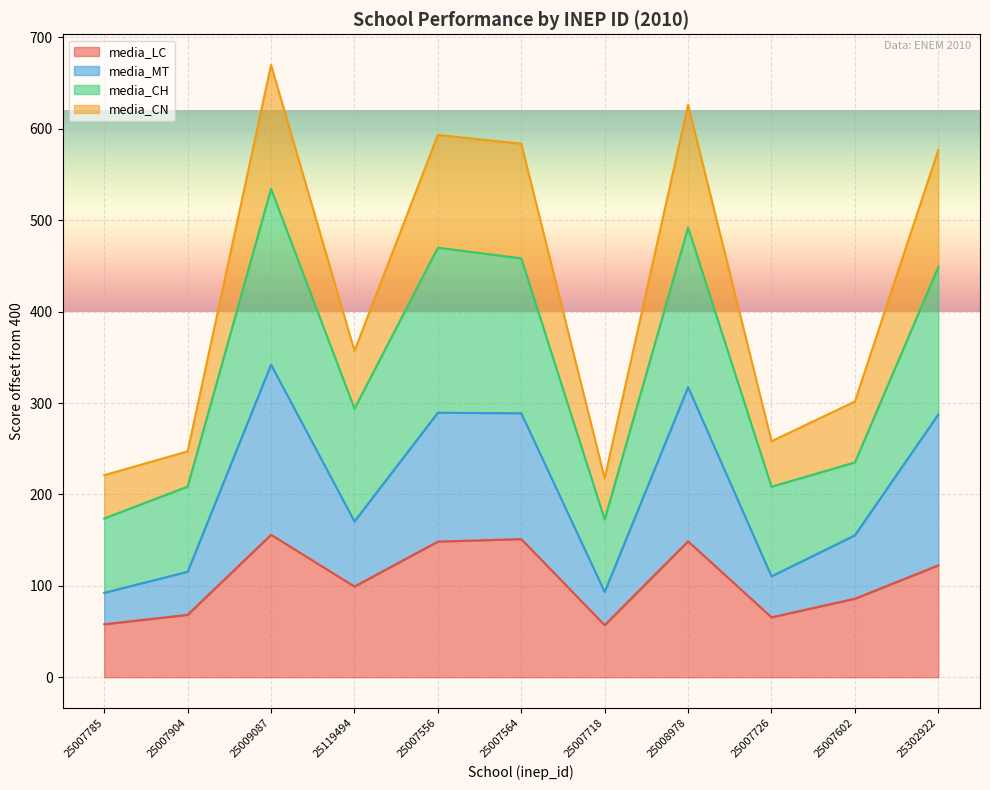

Which category has the lowest value in the media_MT series?

25007785